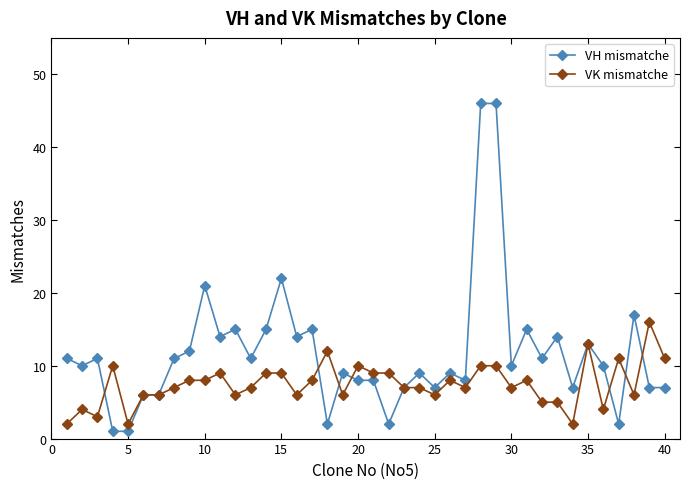

What is the value of the VH mismatche point at the 31st from the left?

15